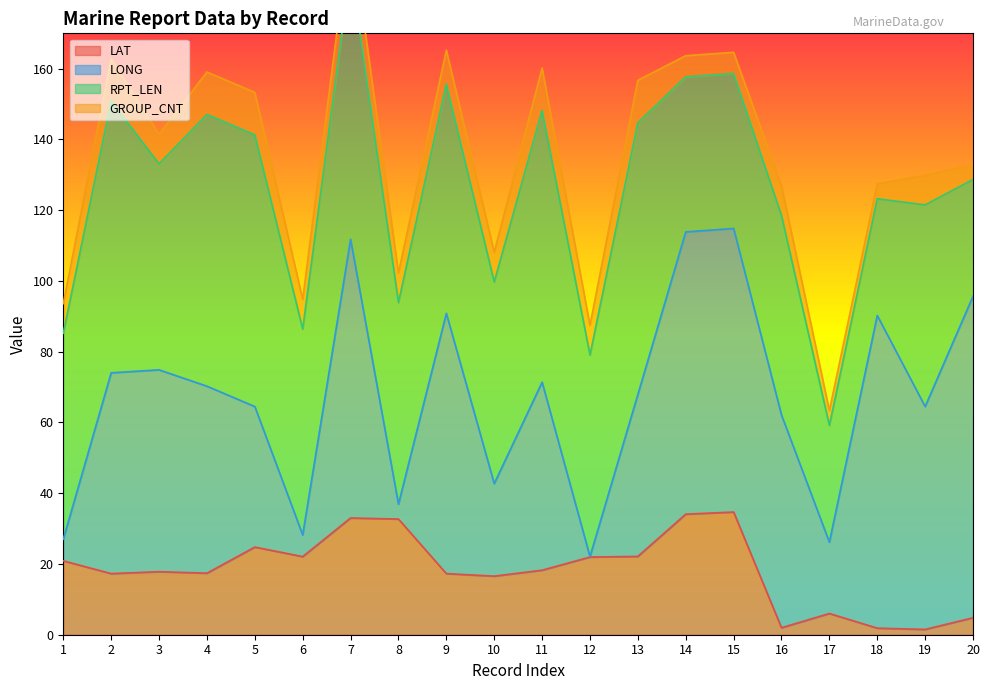

The value of LAT at 5 is 5.8. True or false?

False